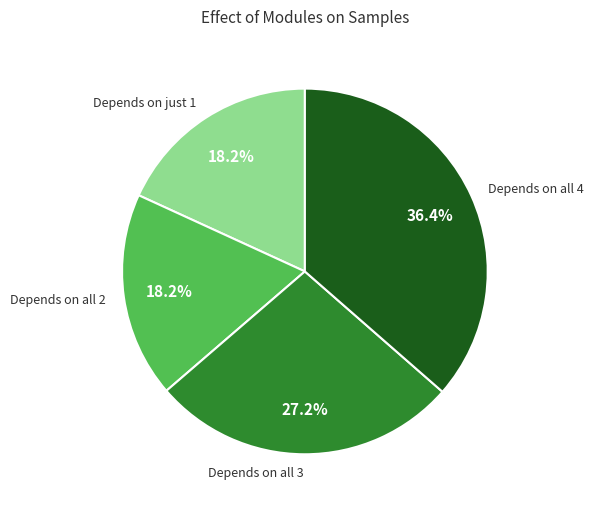

How many segments does this pie chart have?

4